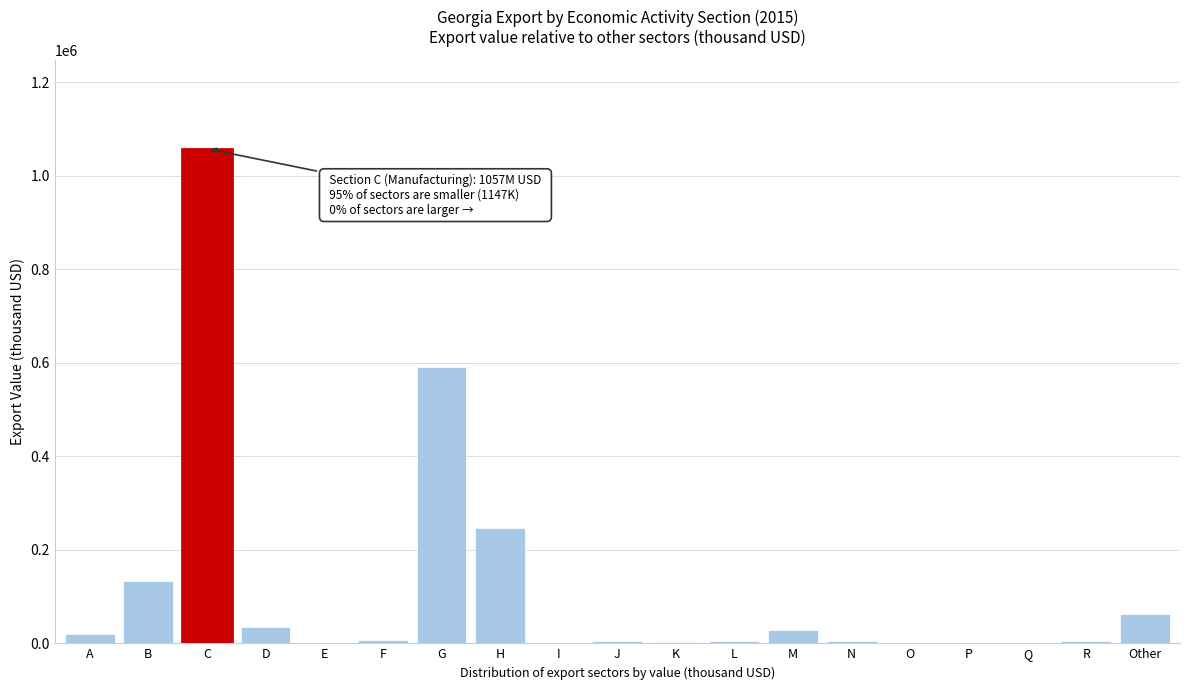

Between M and I, which is larger?

M